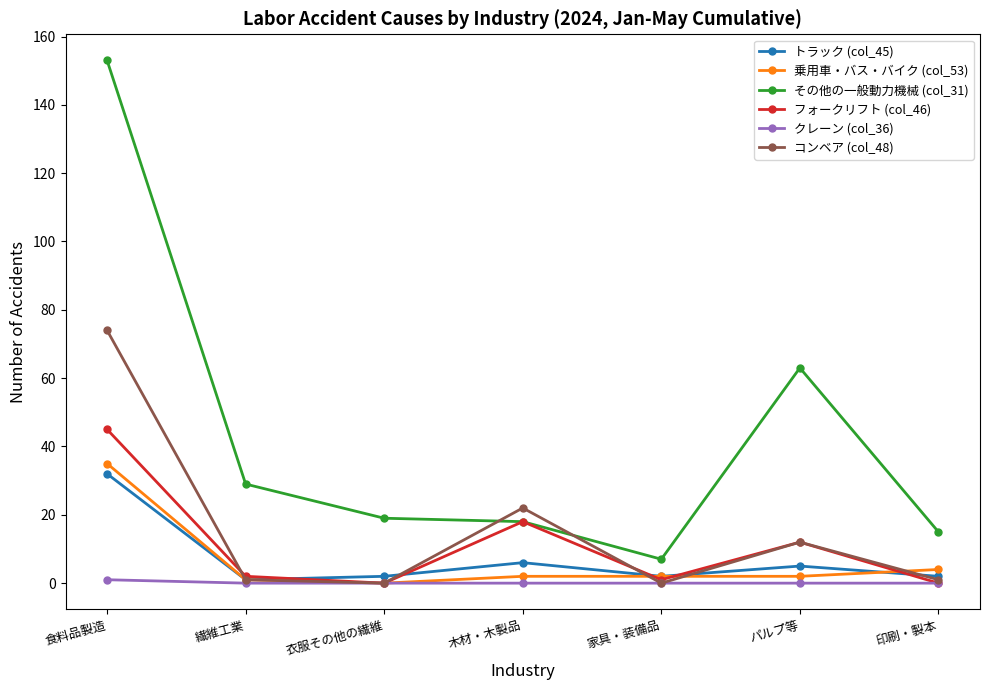

How many data points does each series have?

7